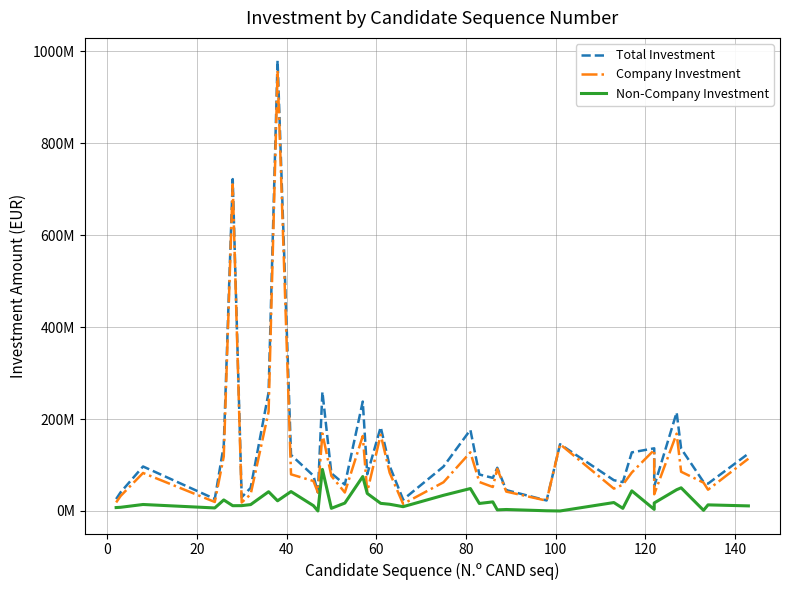

True or false: Company Investment has a value of 203196520 at 32.

False